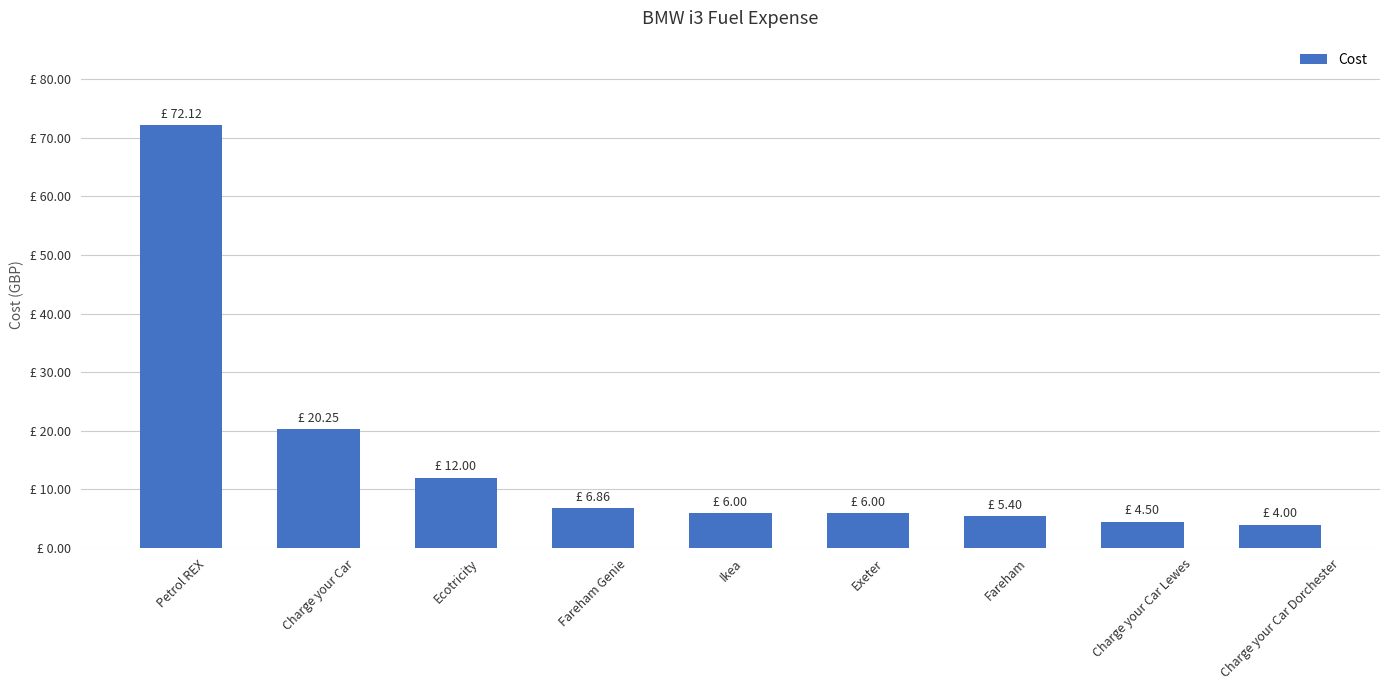

What is the difference between the values at Charge your Car and Exeter?

14.2